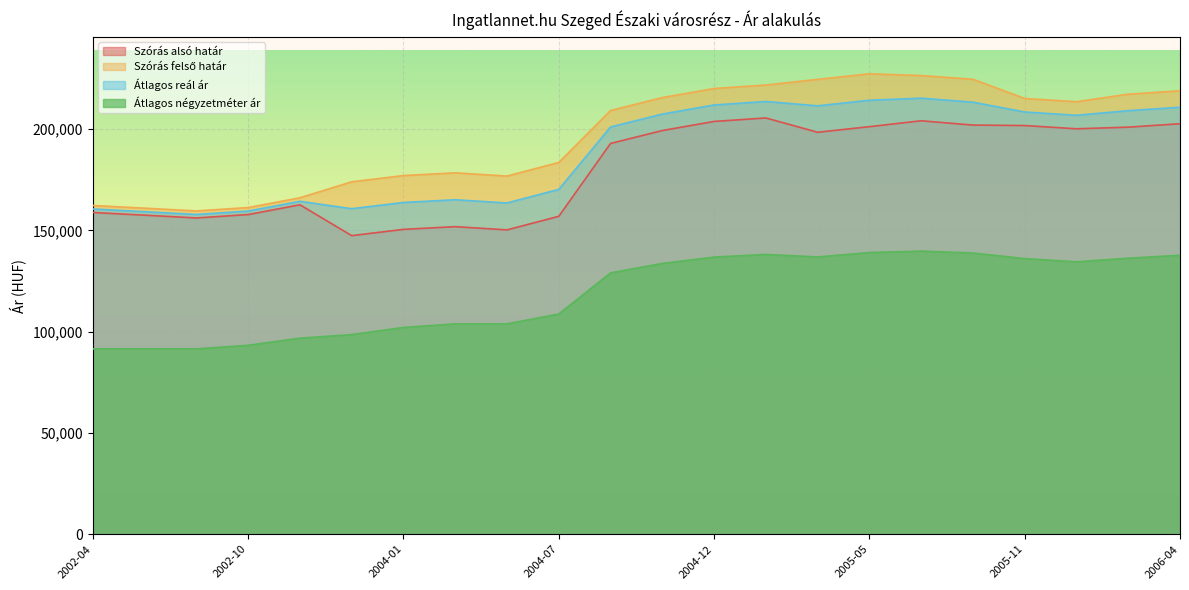

What is the total value across all series at 2005-03?

771309